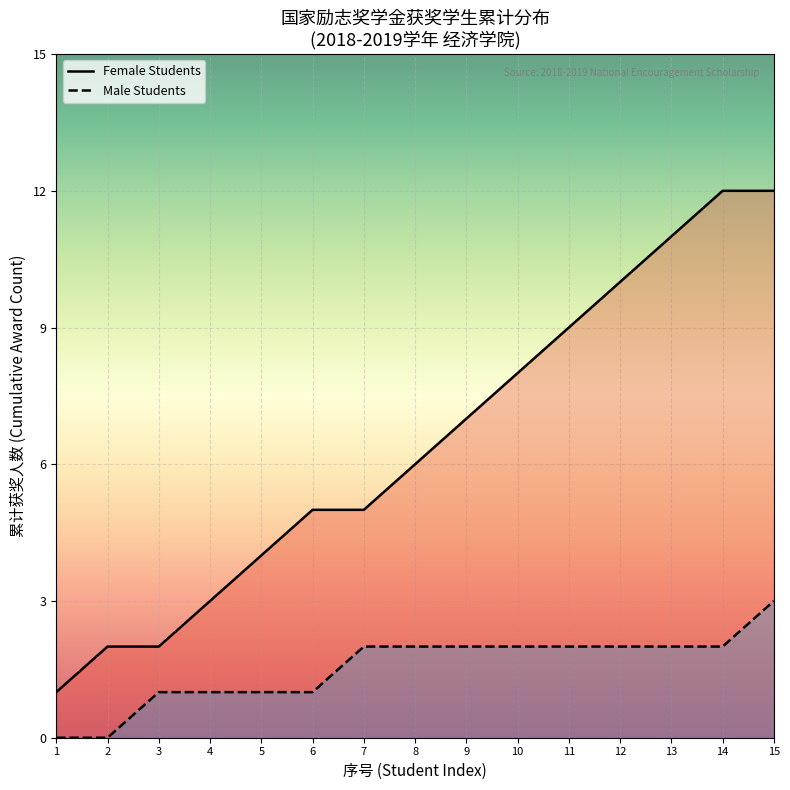

What is the sum of all values?

97